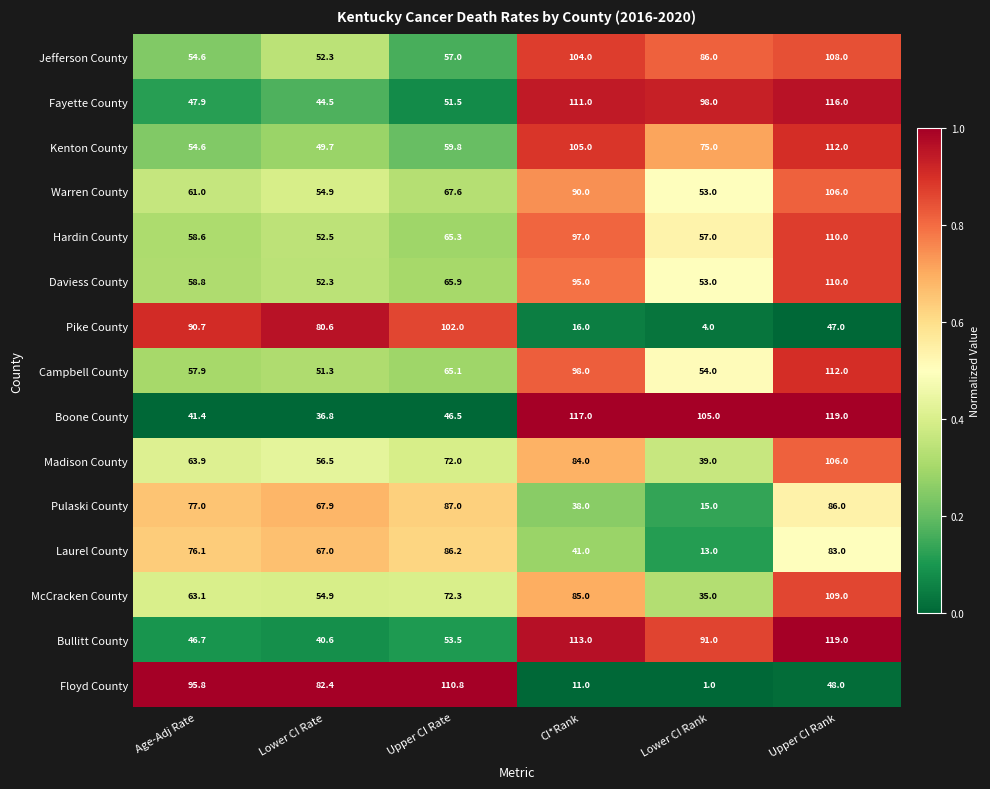

Is the value of Kenton County at Age-Adj Rate greater than the value of Bullitt County at Lower CI Rate?

Yes